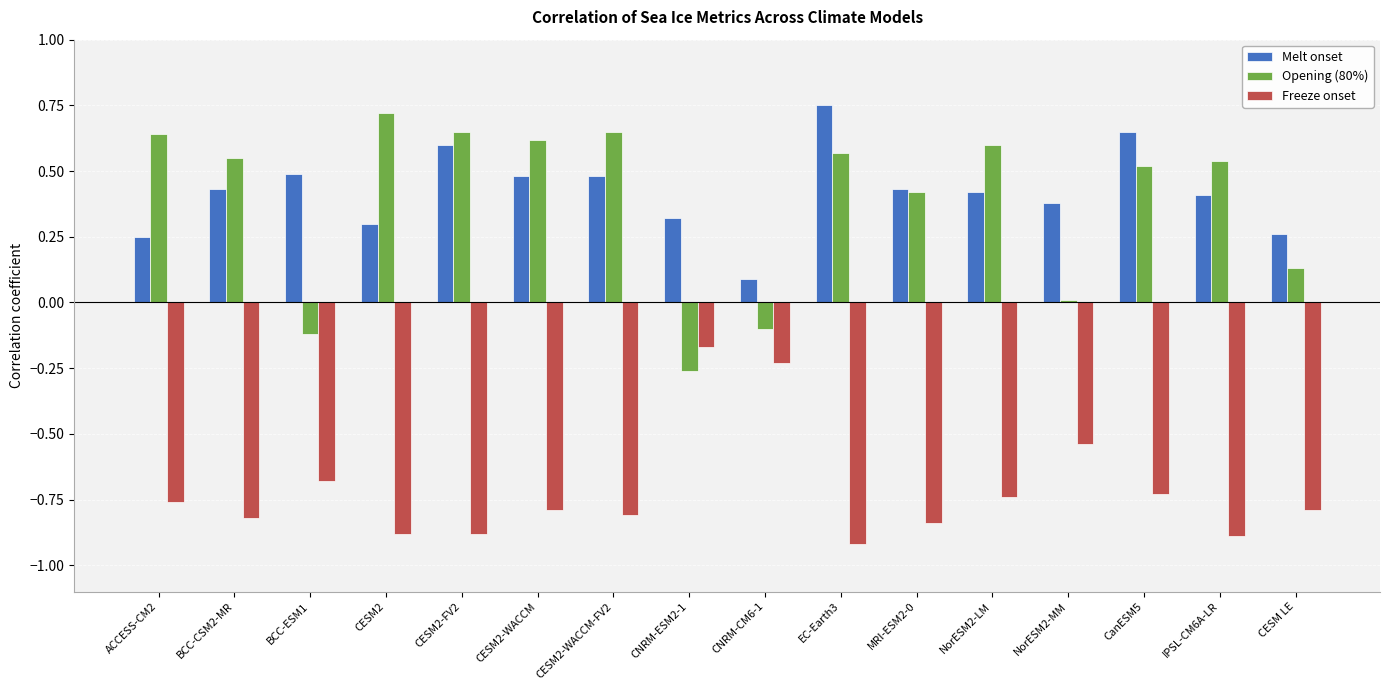

What is the smallest value displayed?

-0.9